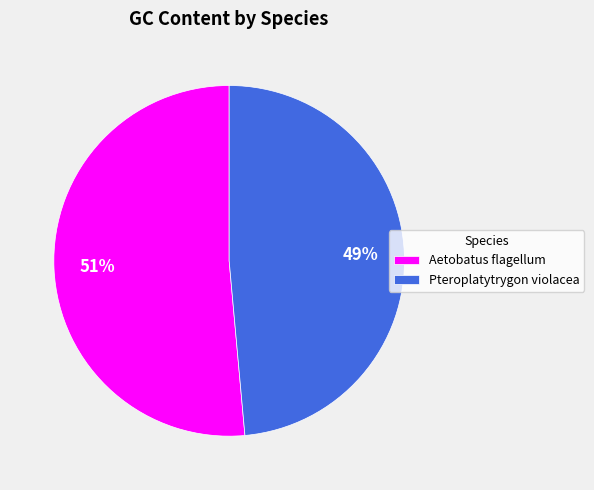

Which category has the biggest portion of the pie?

Aetobatus flagellum